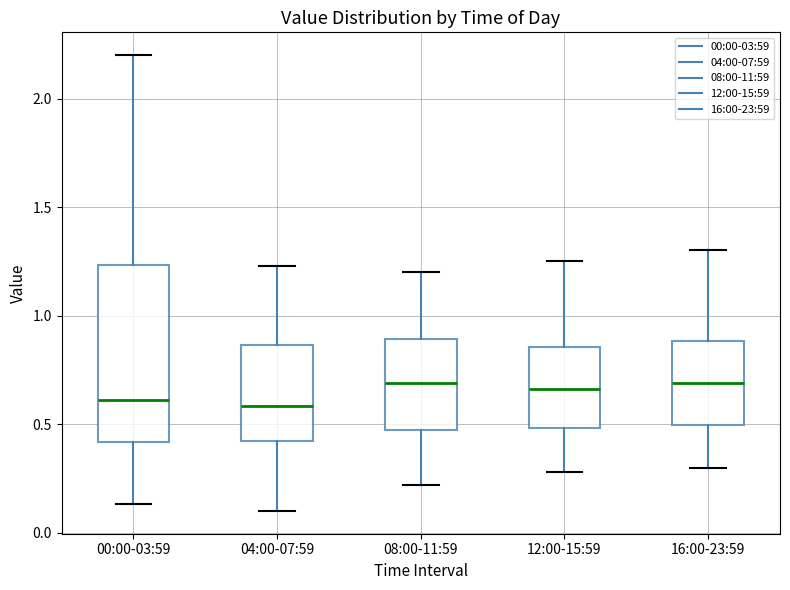

Which box is the tallest, from its lower edge to its upper edge?

00:00-03:59